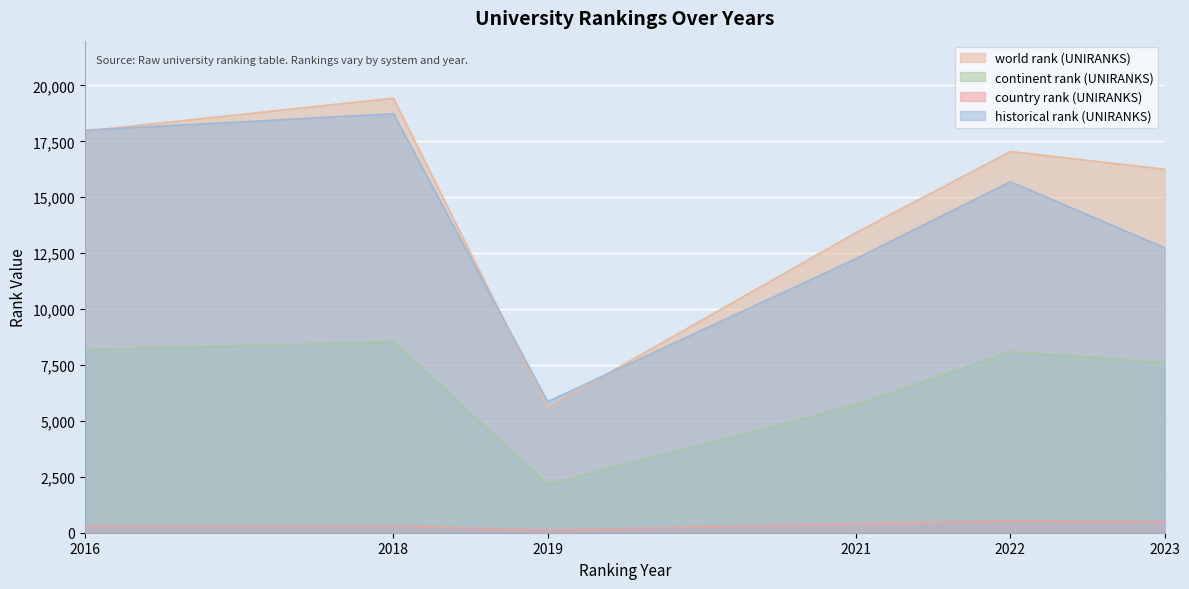

How many values in the historical rank (UNIRANKS) series are below 15698?

3